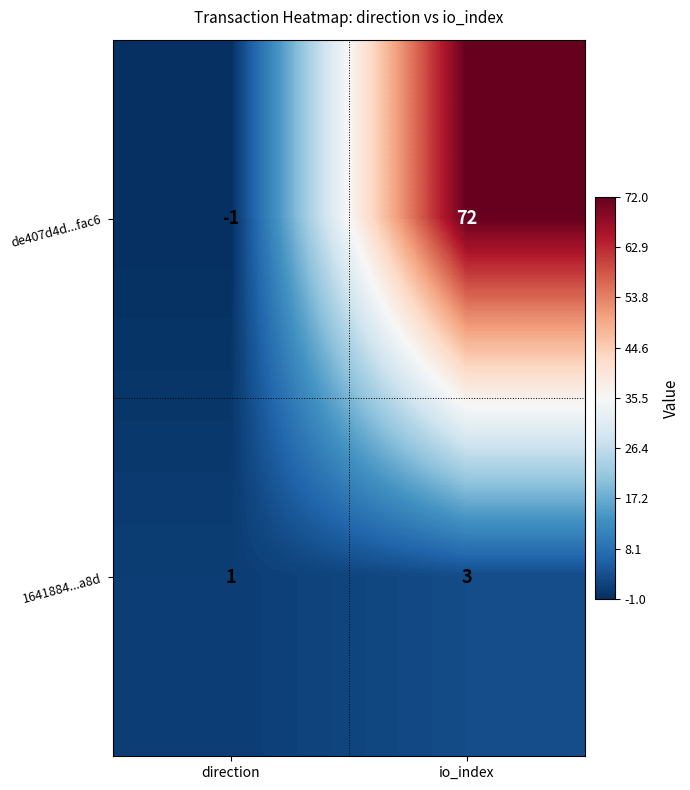

Reading left to right, what are all the values shown in this chart?

de407d4d...fac6: -1	72
1641884...a8d: 1	3